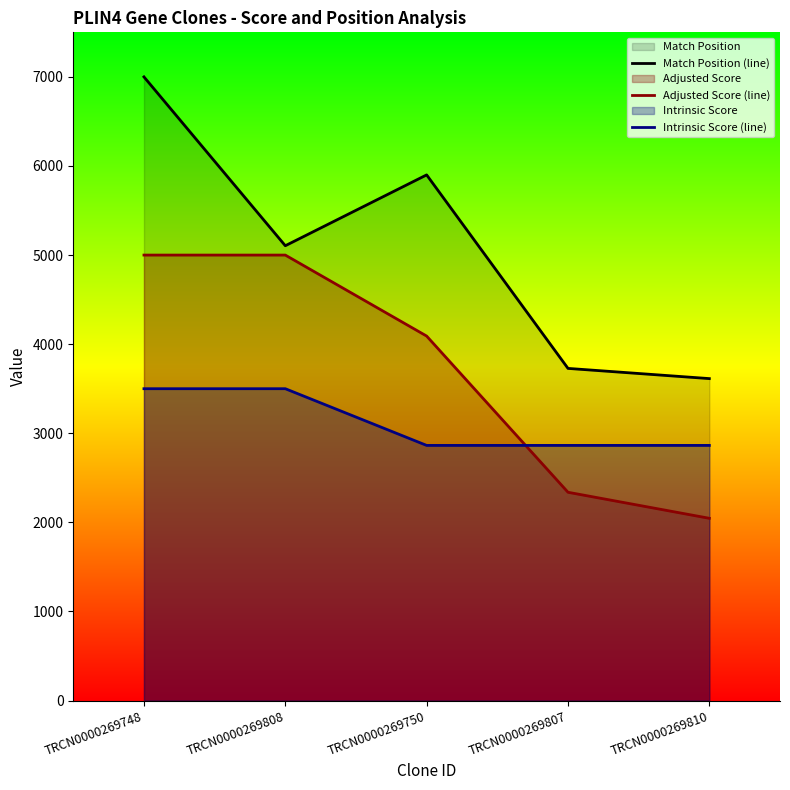

True or false: Adjusted Score (line) and Match Position (line) cross at least once.

False